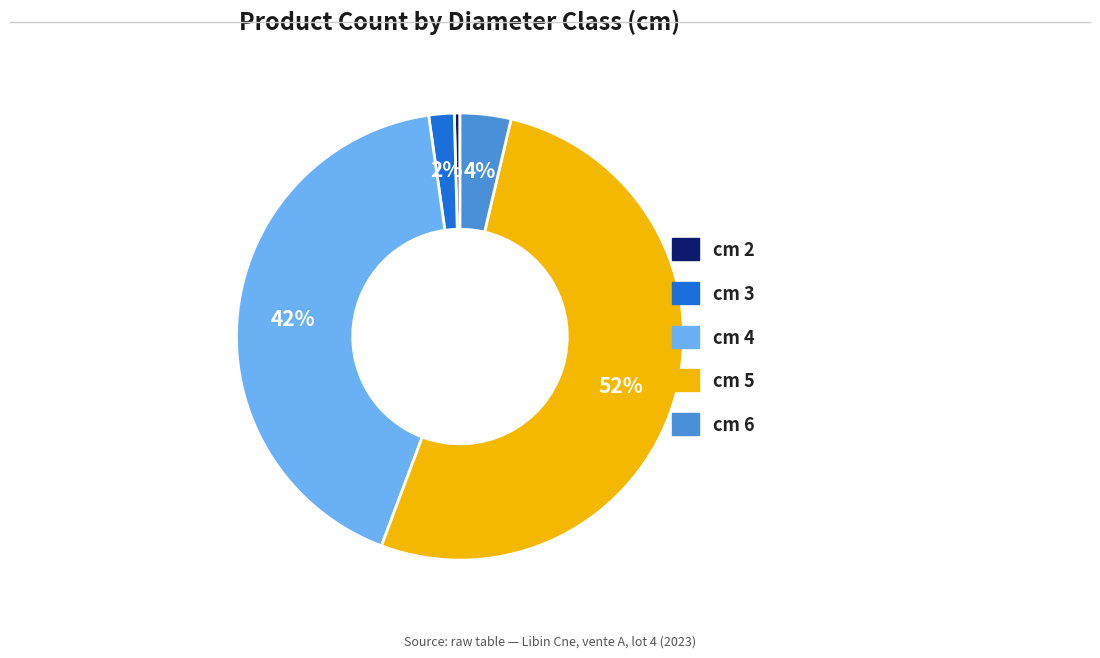

Is there any slice that represents more than half of the pie?

Yes